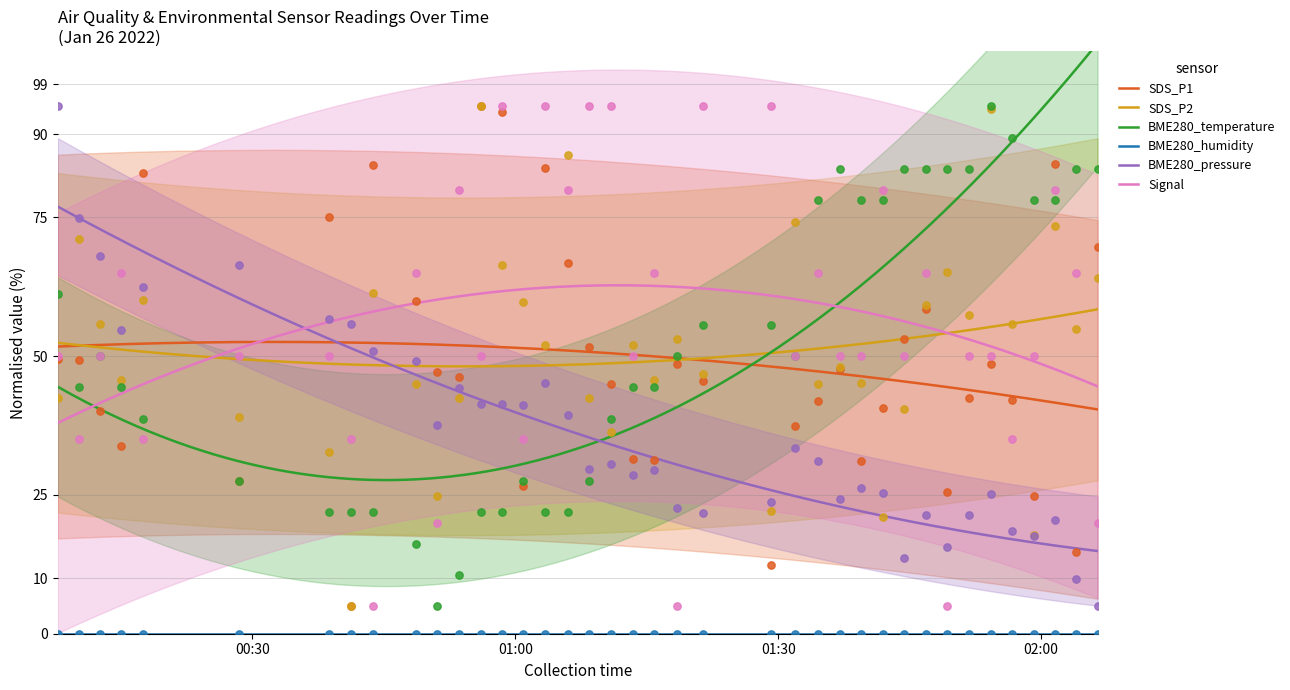

What is the highest value of the SDS_P1 series?

52.6